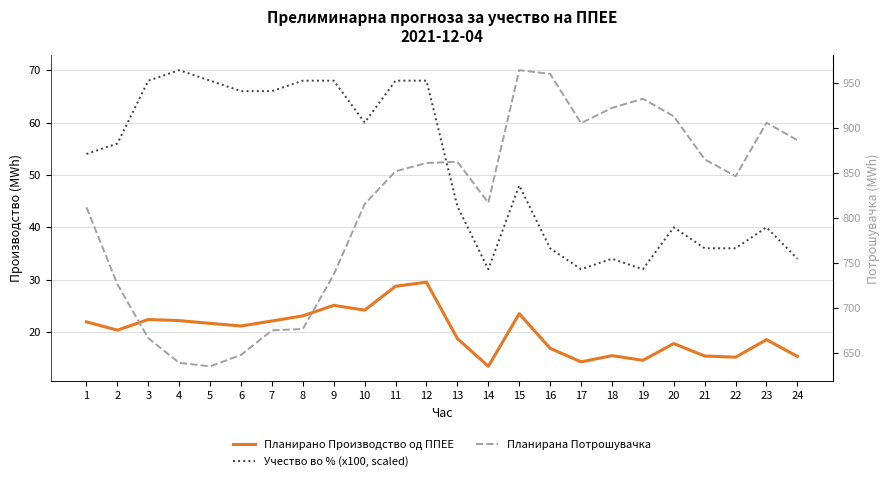

What is the difference between the second highest and second lowest values in the Планирано Производство од ППЕЕ series?

14.4